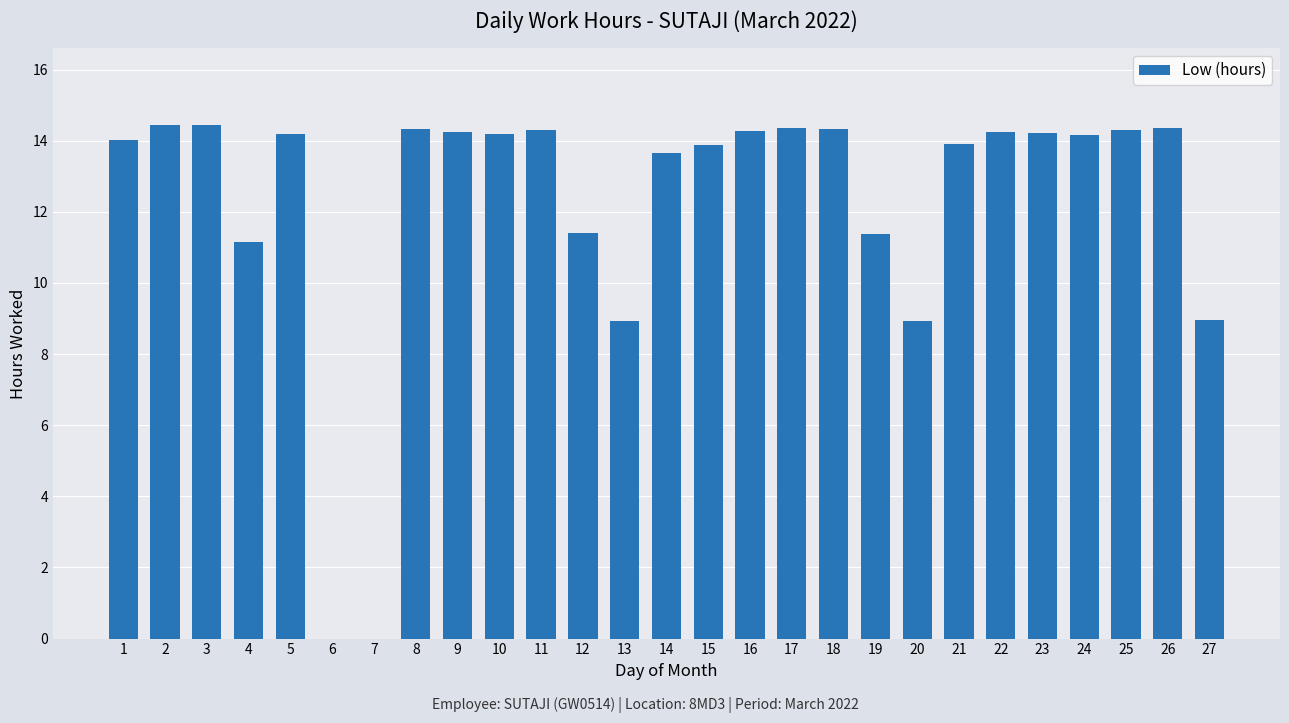

Is it true that the value at 15 is 19.7?

False